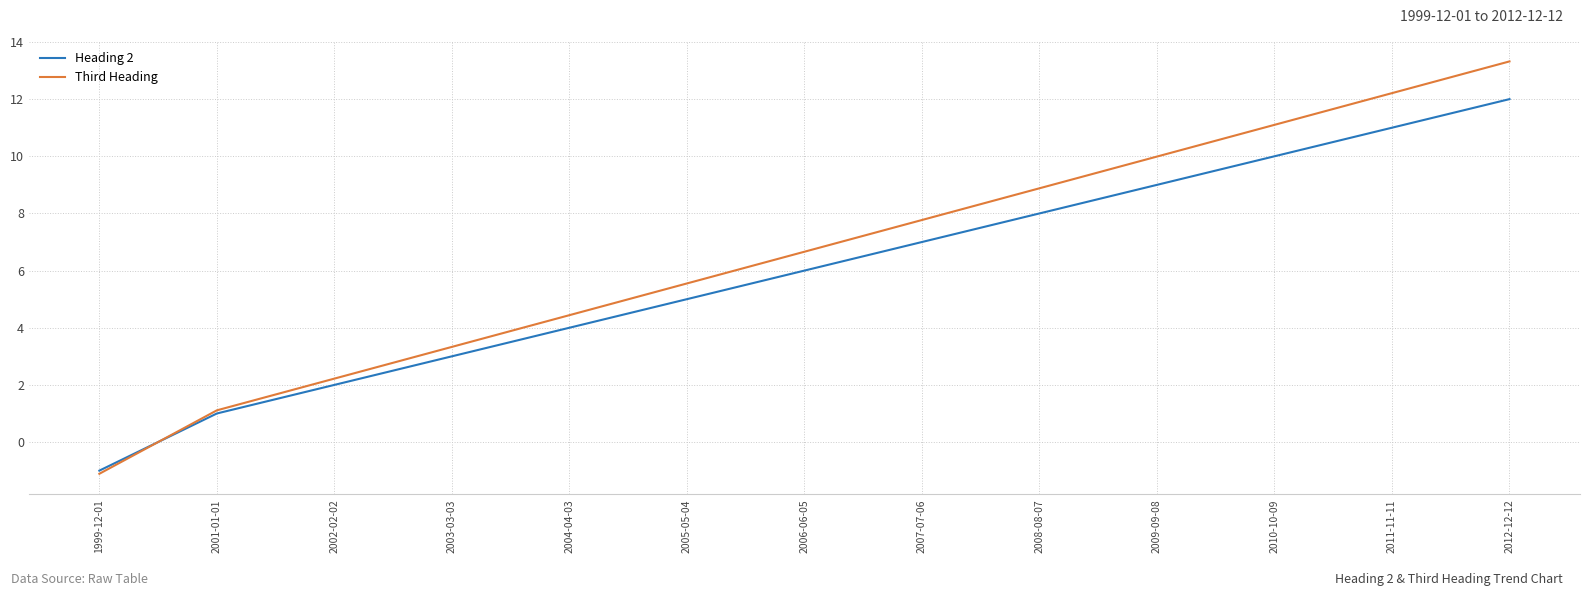

At how many categories does at least one series exceed 11?

3